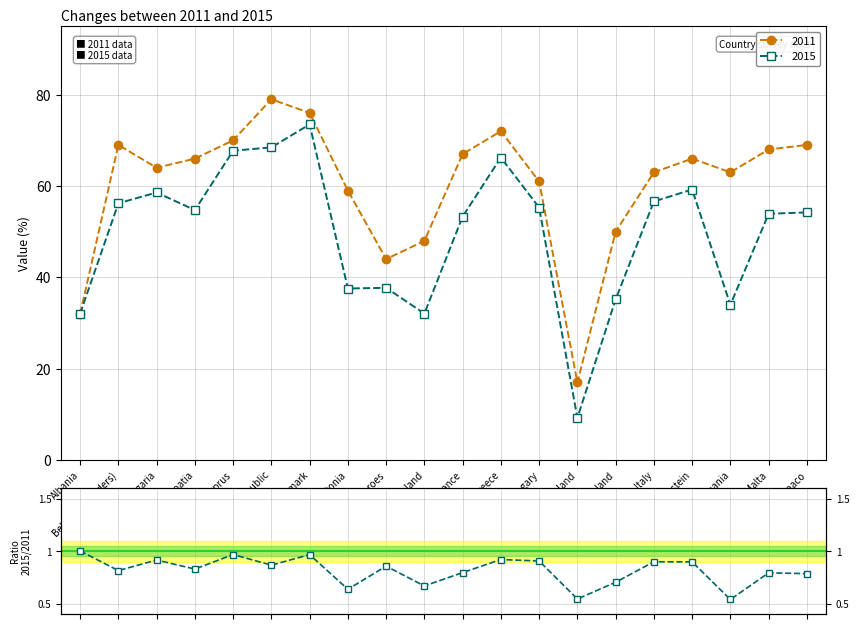

What is the value of the 6th point from the left?

0.9